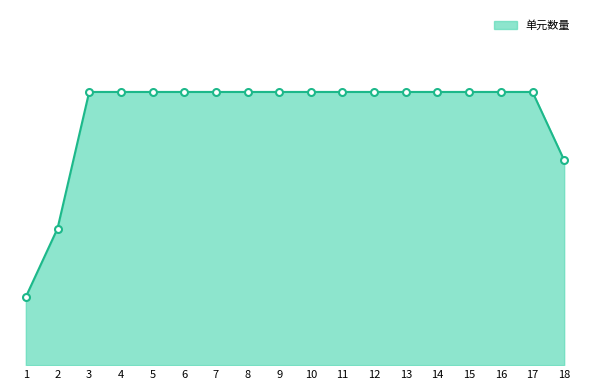

Is this an area chart (filled region under the line)?

Yes